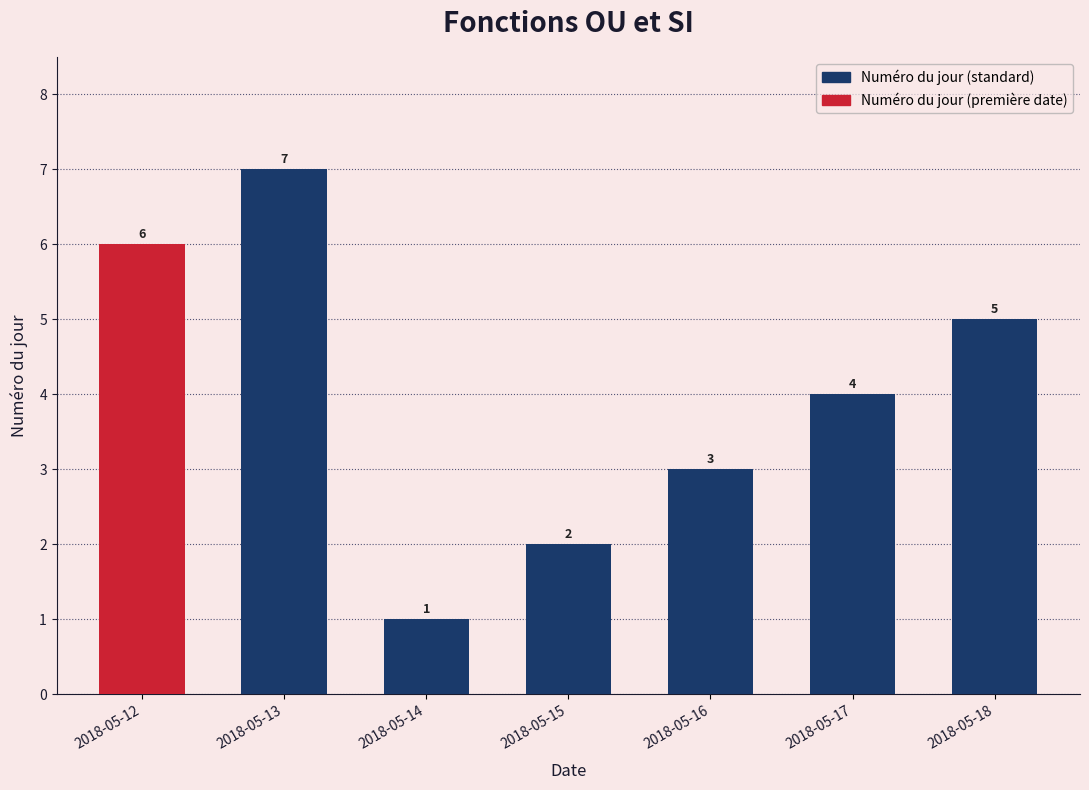

Rank the categories by value from lowest to highest.

2018-05-14, 2018-05-15, 2018-05-16, 2018-05-17, 2018-05-18, 2018-05-12, 2018-05-13